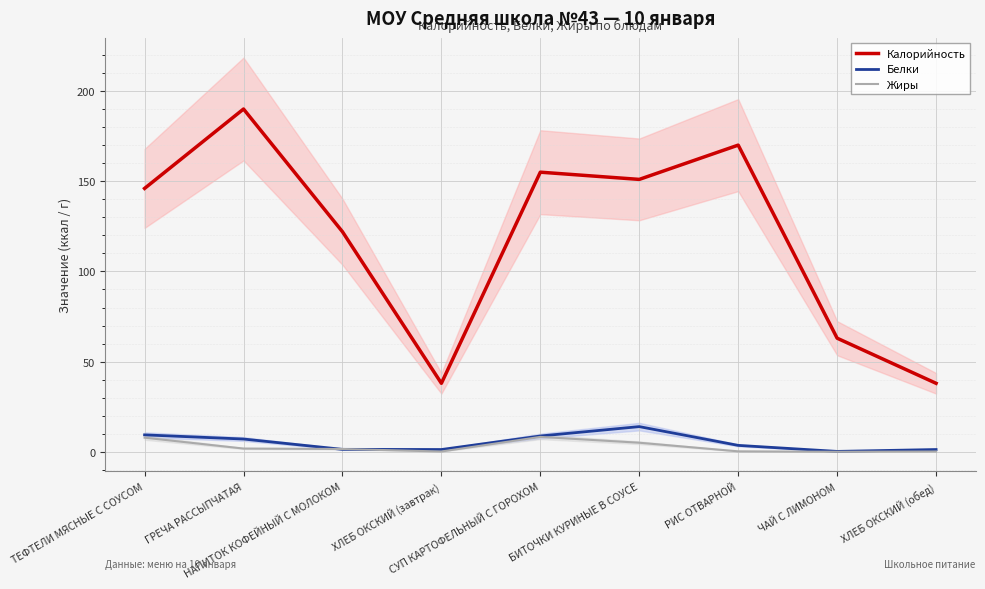

What is the total value across all series at НАПИТОК КОФЕЙНЫЙ С МОЛОКОМ?

125.0